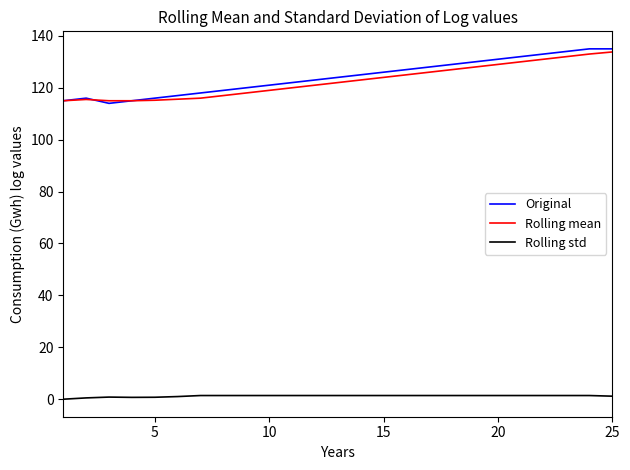

Which series has the largest range (max minus min)?

Original